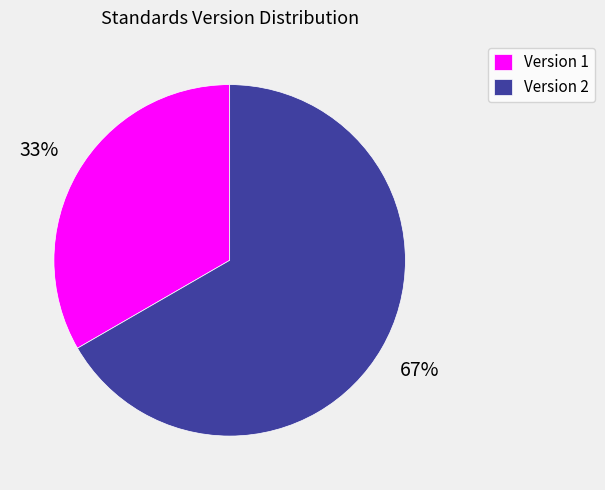

Combined, do Version 2 and Version 1 account for over 50%?

Yes